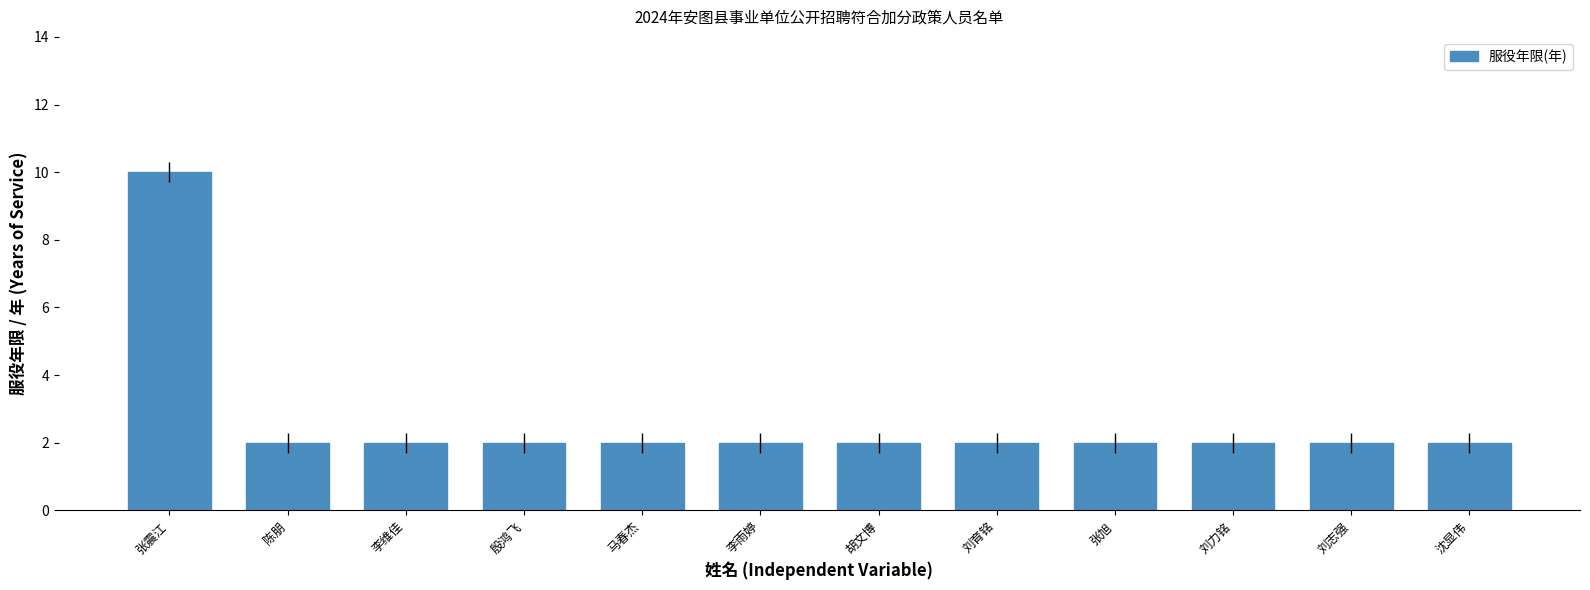

Reading left to right, what are all the values shown in this chart?

张震江=10	陈朋=2	李维佳=2	殷鸿飞=2	马春杰=2	李雨婷=2	胡文博=2	刘育铭=2	张旭=2	刘力铭=2	刘志强=2	沈显伟=2